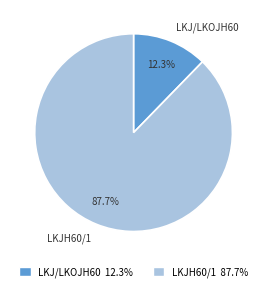

What percentage is the LKJH60/1 slice, to the nearest percent?

88%